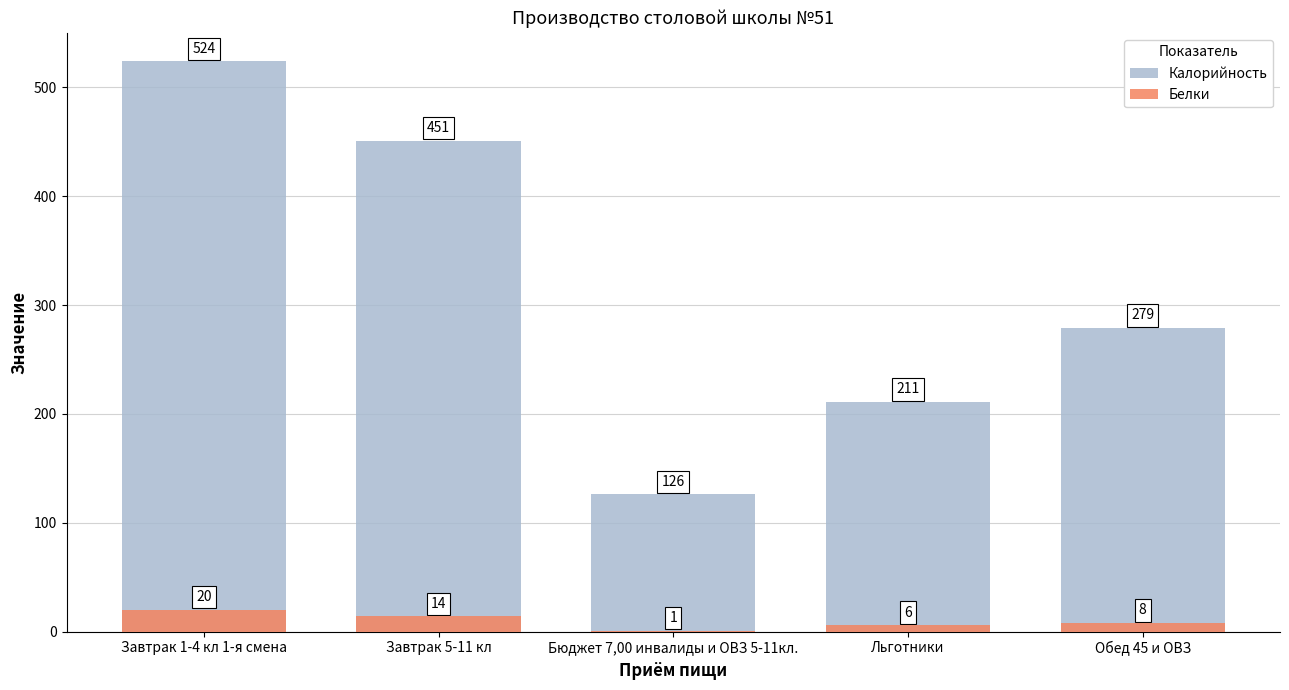

What is the greatest value displayed?

524